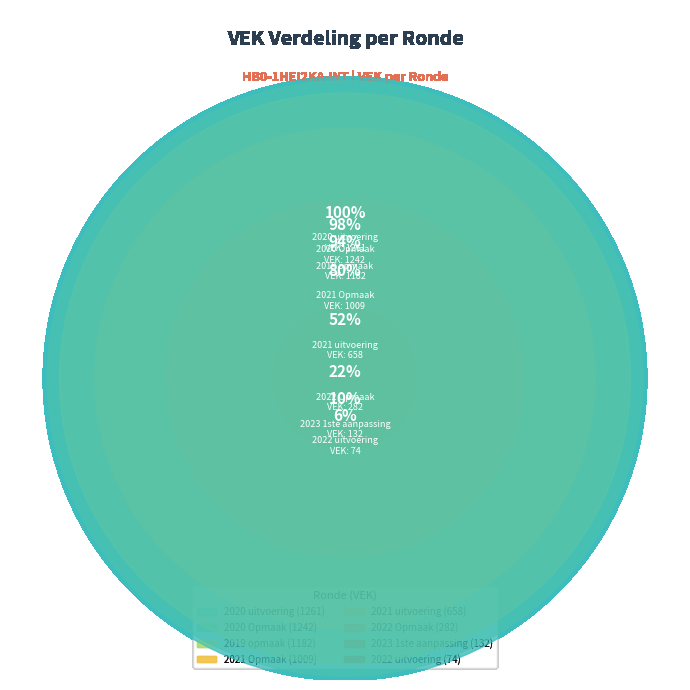

Is there any slice that represents more than half of the pie?

No